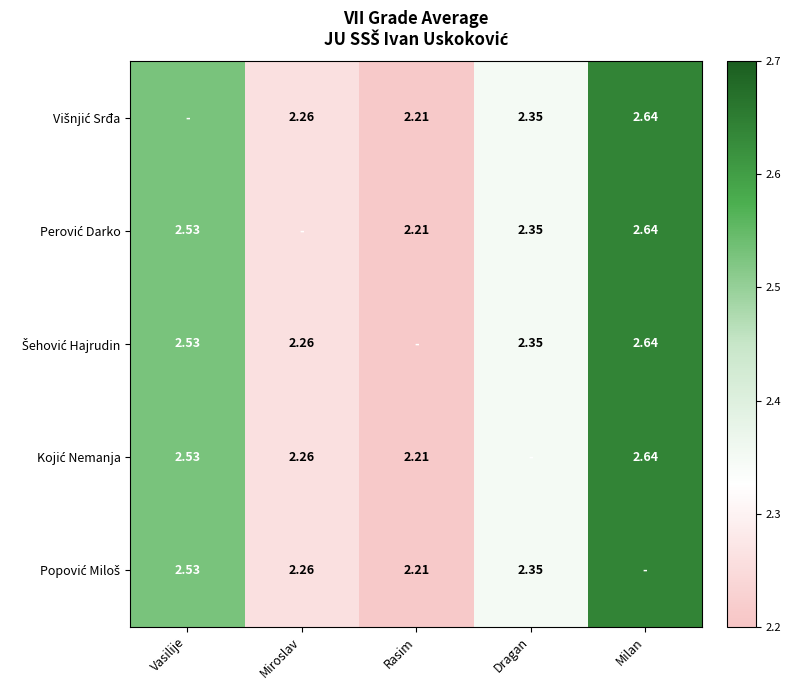

What is the average value of the Perović Darko series?

2.4